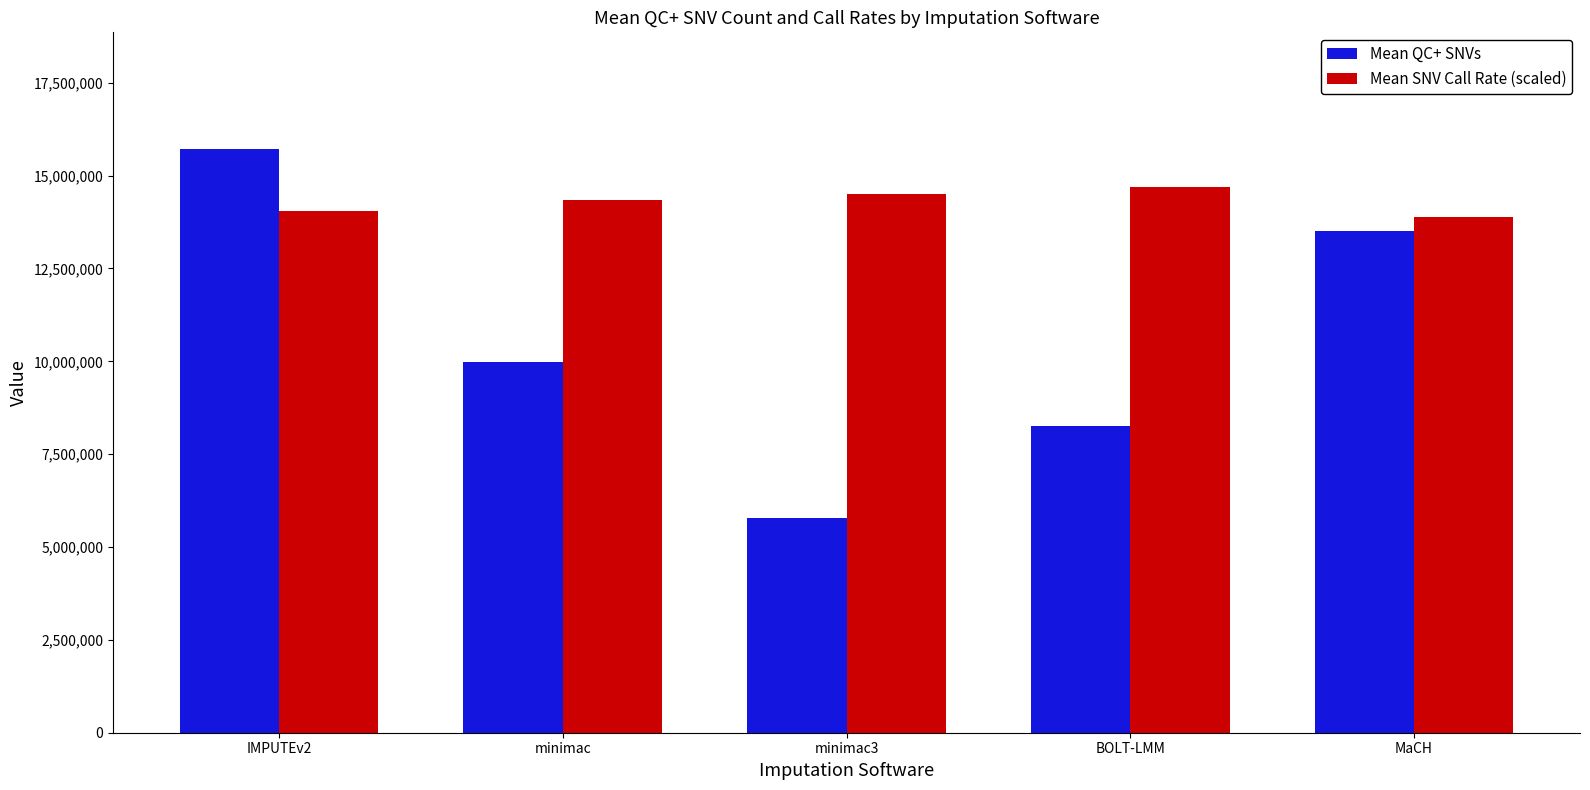

The value of Mean SNV Call Rate (scaled) at minimac is 14340000. True or false?

True